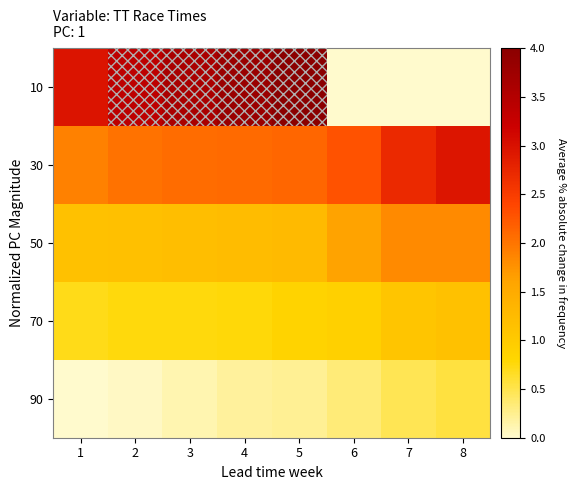

At how many categories does at least one series exceed 1?

8